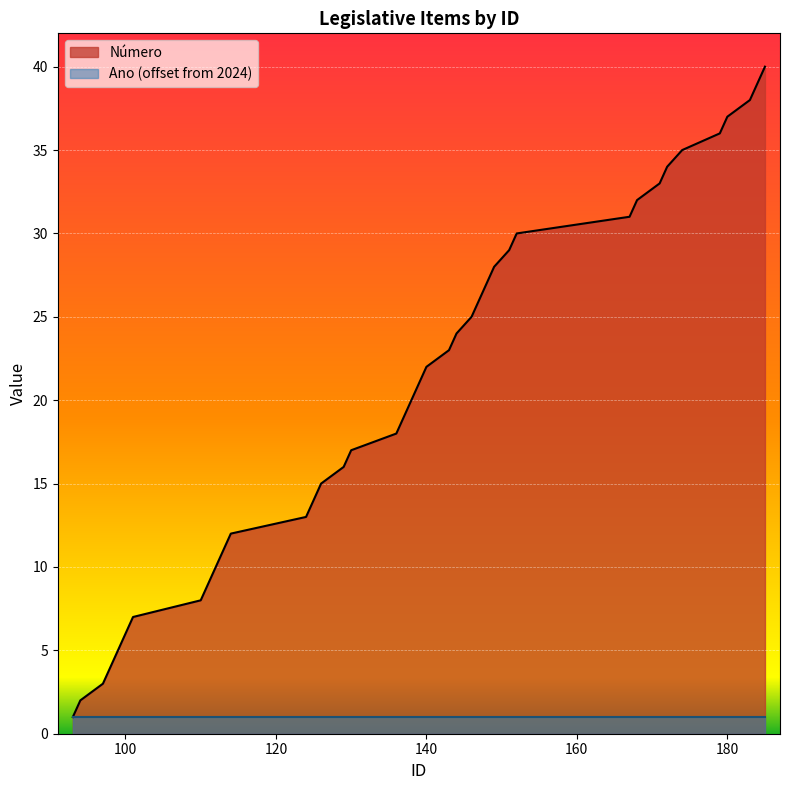

Does the chart display data point markers on the line(s)?

No